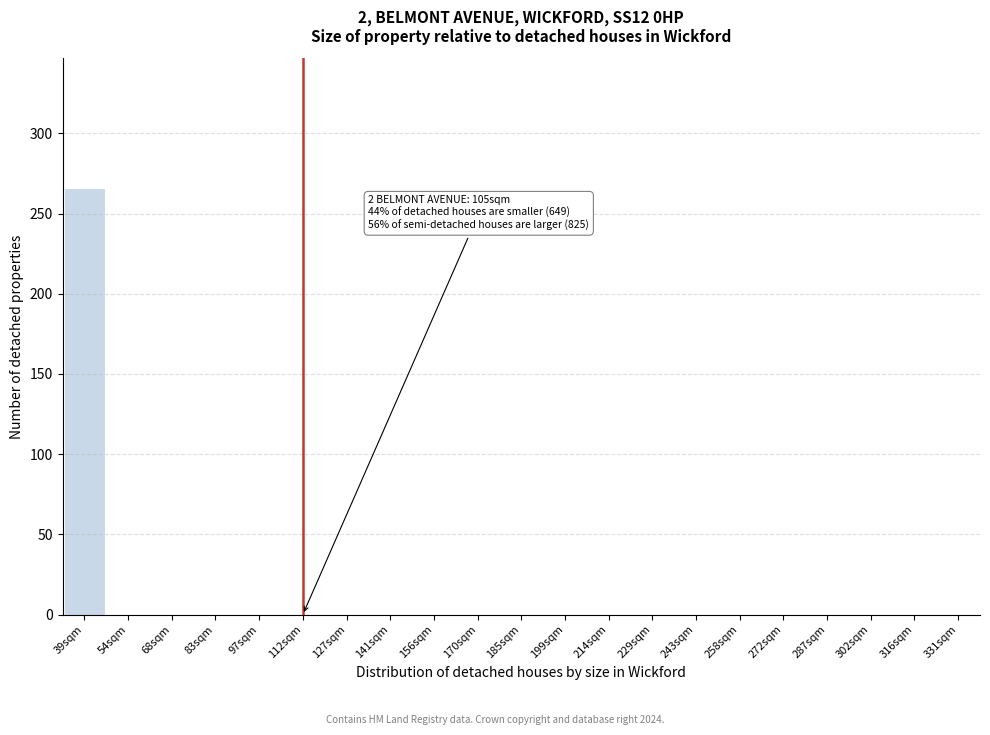

Reading left to right, list all the values displayed in this chart.

39sqm=266	54sqm=0	68sqm=0	83sqm=0	97sqm=0	112sqm=0	127sqm=0	141sqm=0	156sqm=0	170sqm=0	185sqm=0	199sqm=0	214sqm=0	229sqm=0	243sqm=0	258sqm=0	272sqm=0	287sqm=0	302sqm=0	316sqm=0	331sqm=0